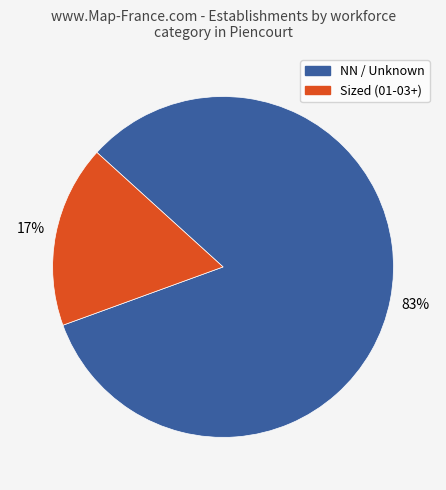

Is there a majority slice in this chart?

Yes